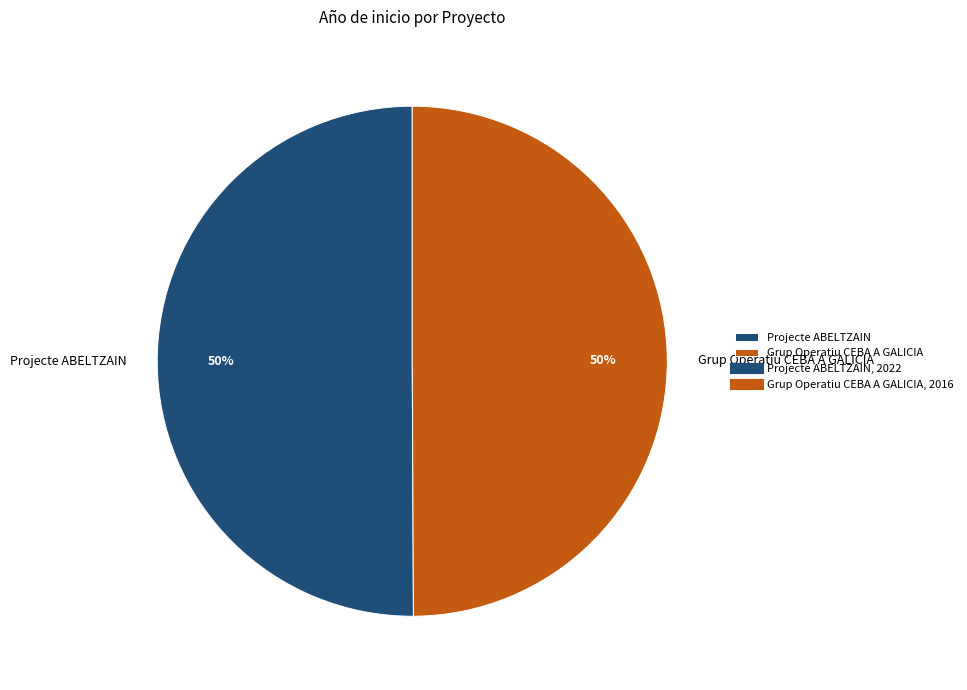

To the nearest percent, what is the average slice percentage?

50%